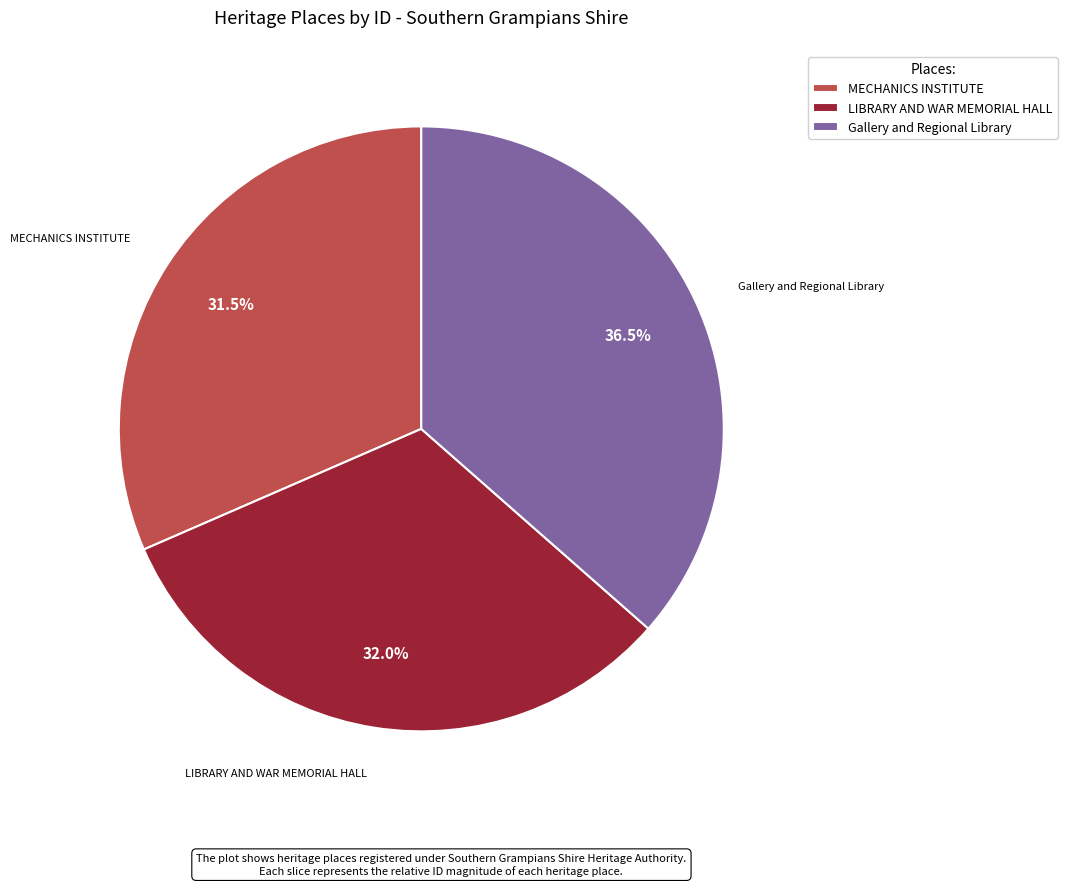

To the nearest percent, what is the combined percentage of MECHANICS INSTITUTE and LIBRARY AND WAR MEMORIAL HALL?

64%